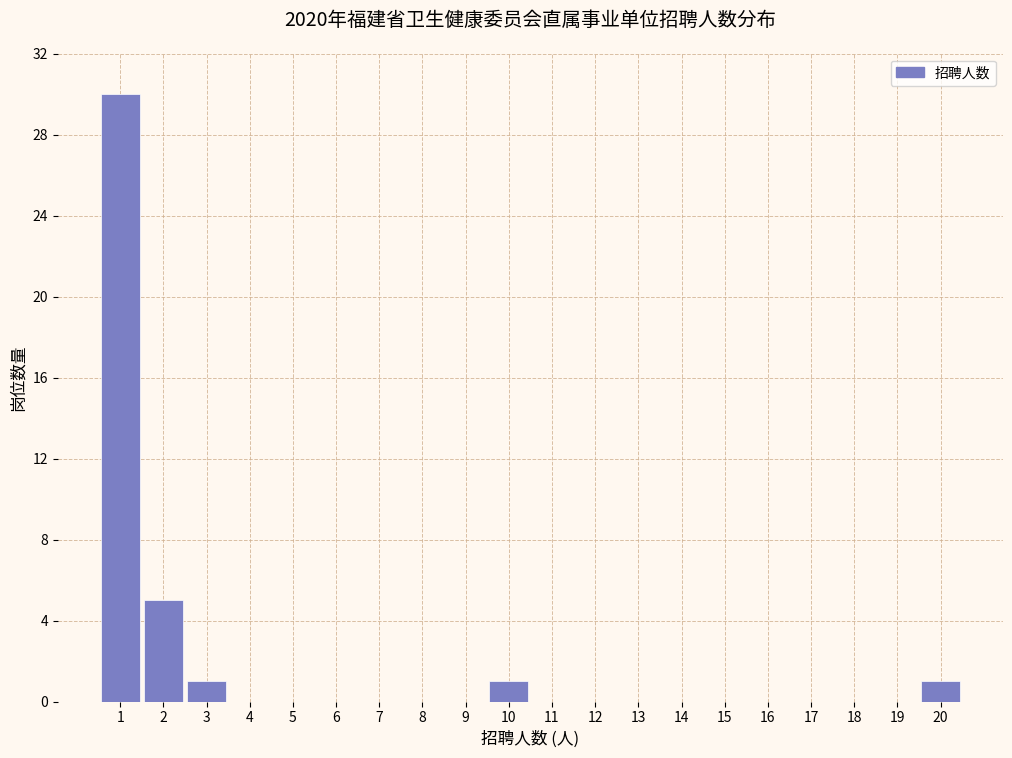

What is the height of the bar covering 1.5 to 2.5 on the x-axis? The values are not printed on the chart, so give them approximately, as read against the axis.

5